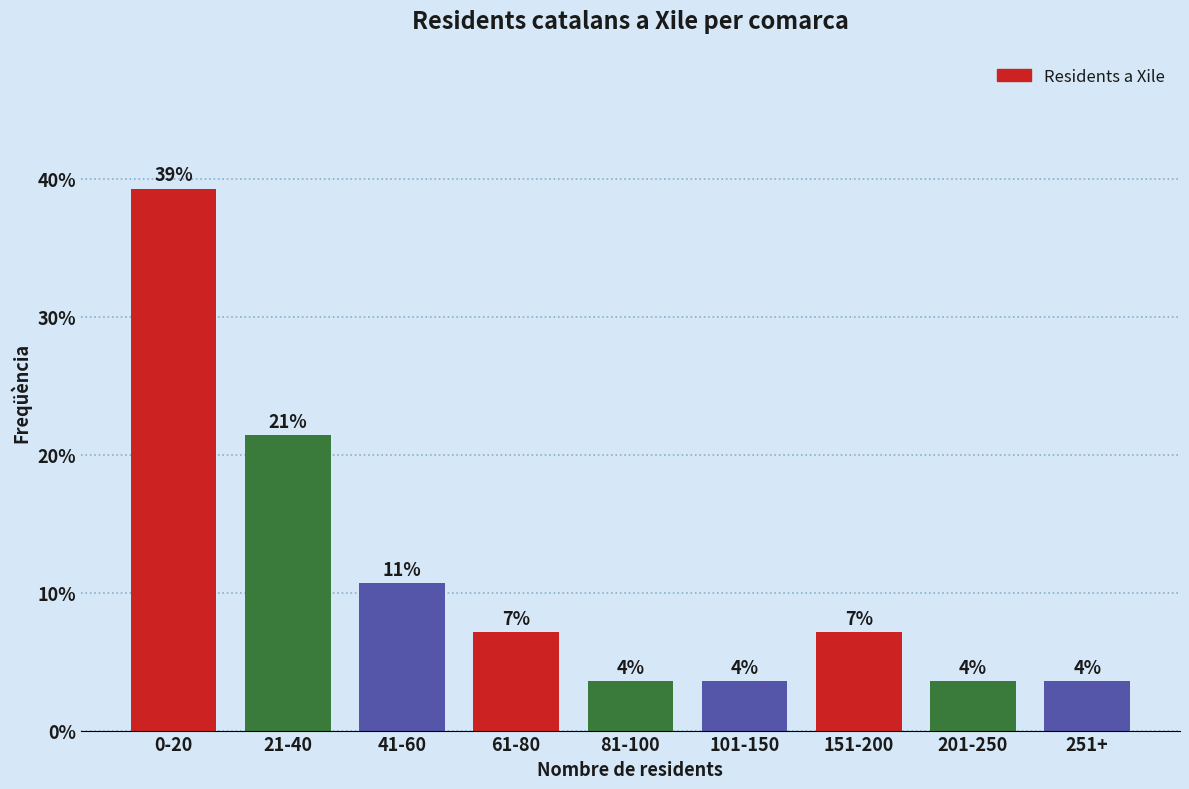

How many bars are there in total?

9